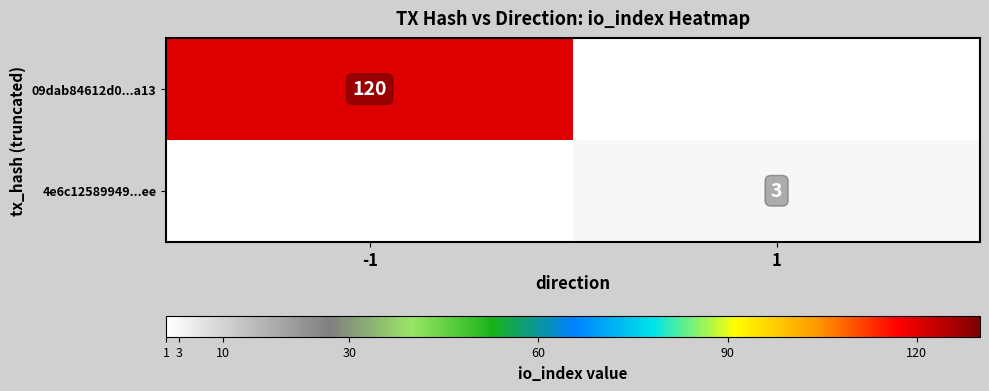

The value of 4e6c12589949...ee at 1 is 2. True or false?

False